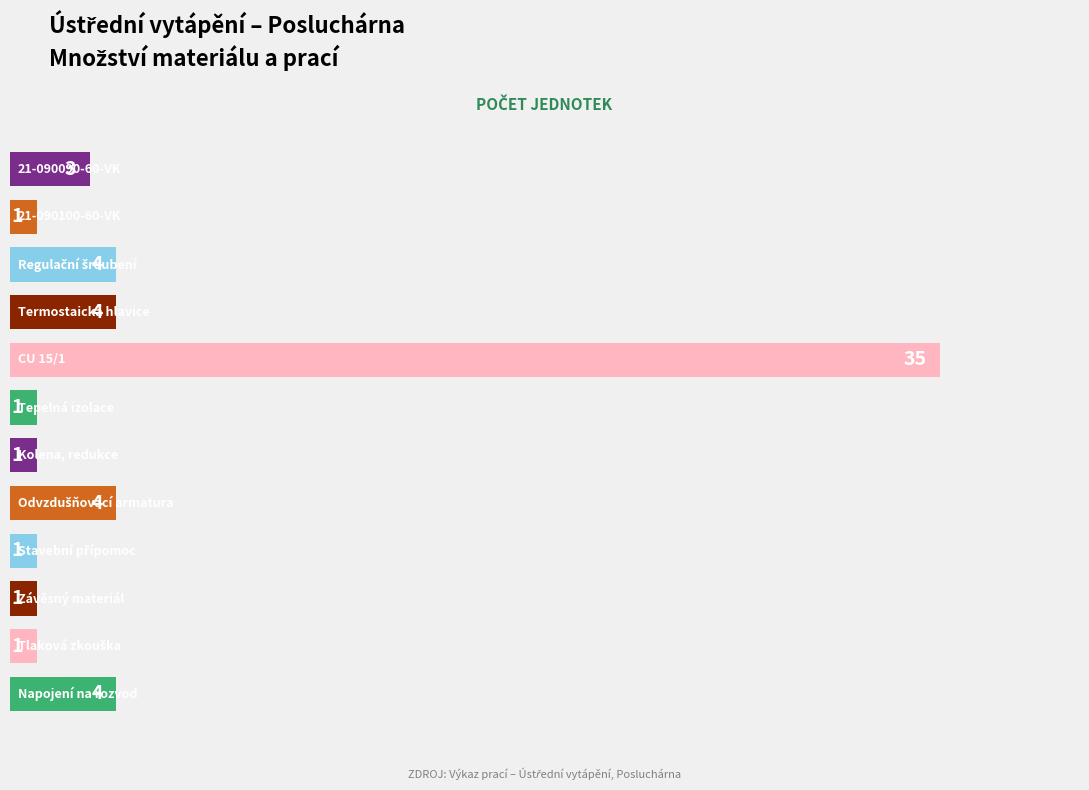

What is the maximum value shown in the chart?

35